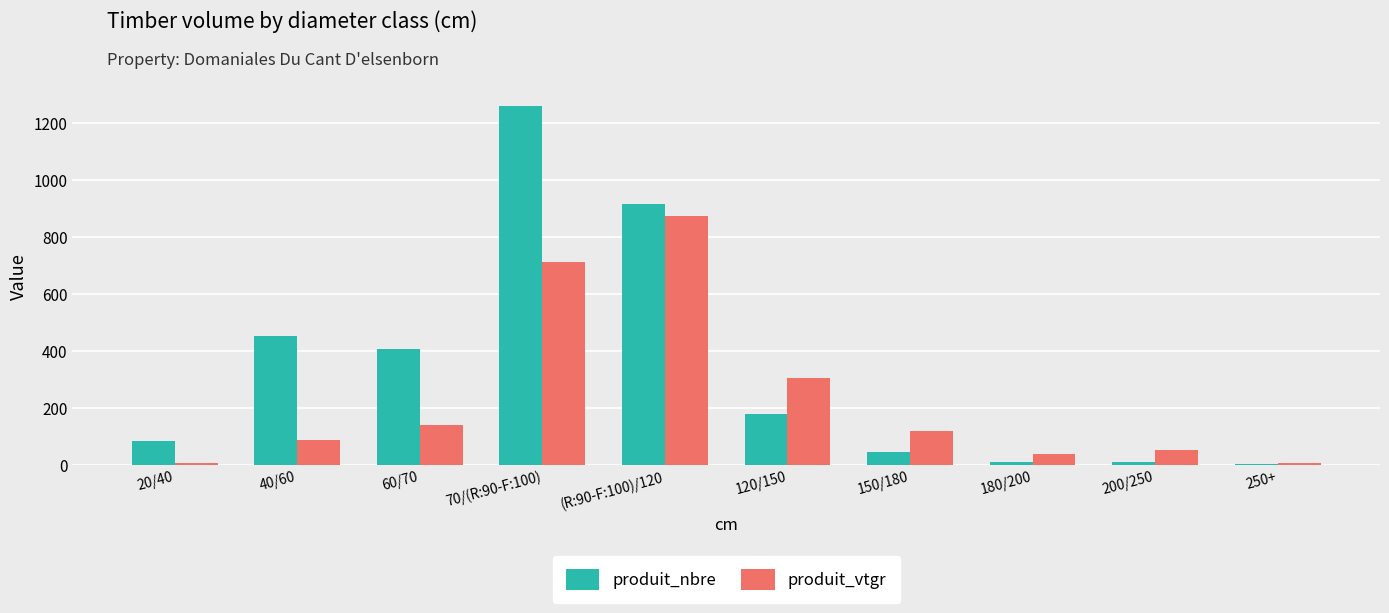

Which series changed the most between 60/70 and (R:90-F:100)/120?

produit_vtgr